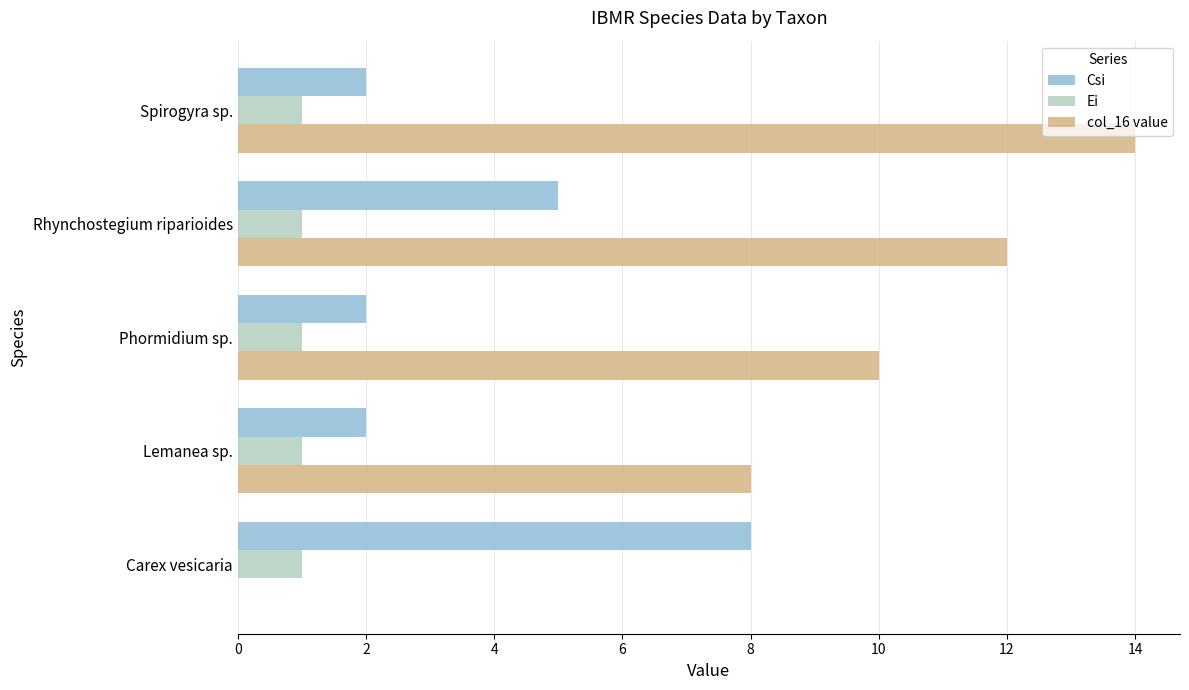

What is the sum of all col_16 value values?

44.0